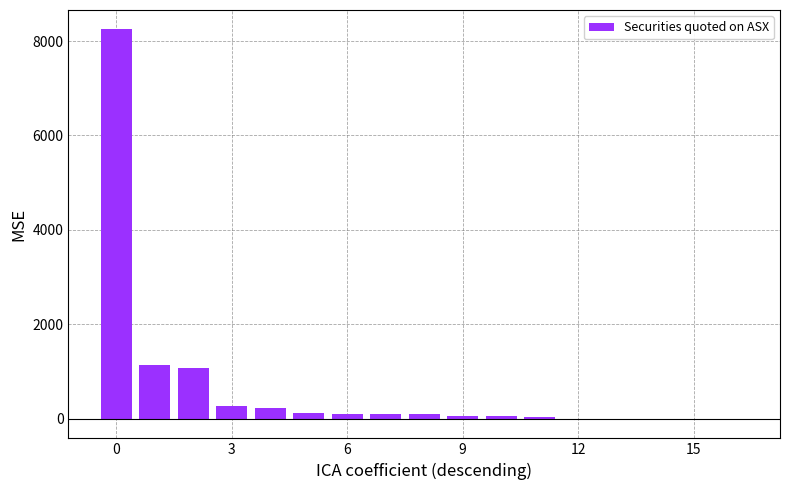

What is the sum of all values?

11543.4